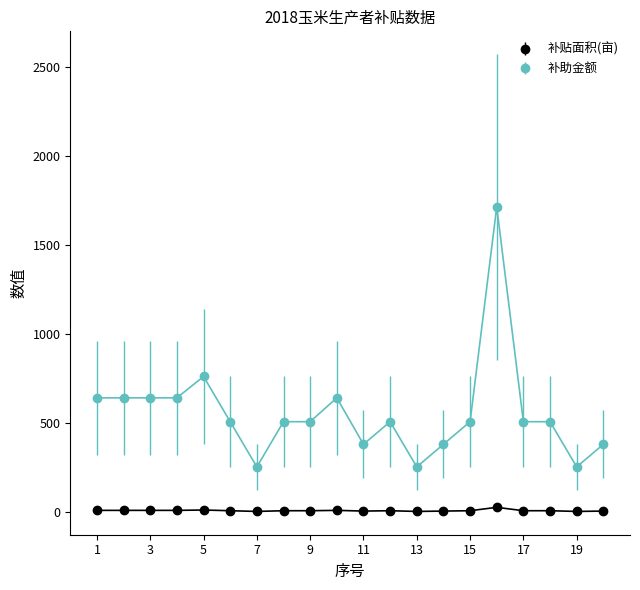

True or false: 补助金额 has more than 1 interior local peaks.

True